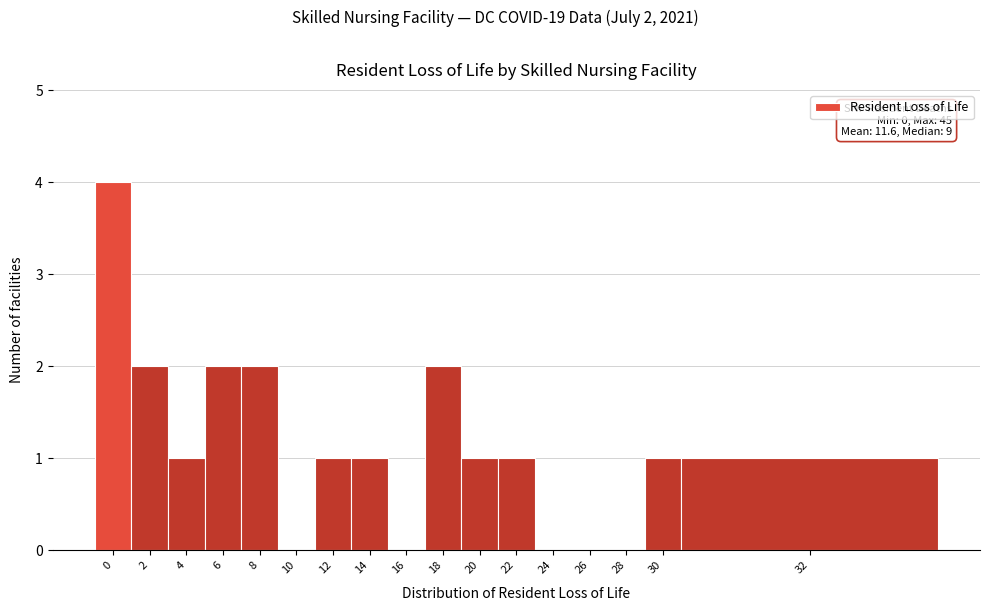

Reading left to right, transcribe all the data shown in this chart.

0=4	2=2	4=1	6=2	8=2	10=0	12=1	14=1	16=0	18=2	20=1	22=1	24=0	26=0	28=0	30=1	32=1